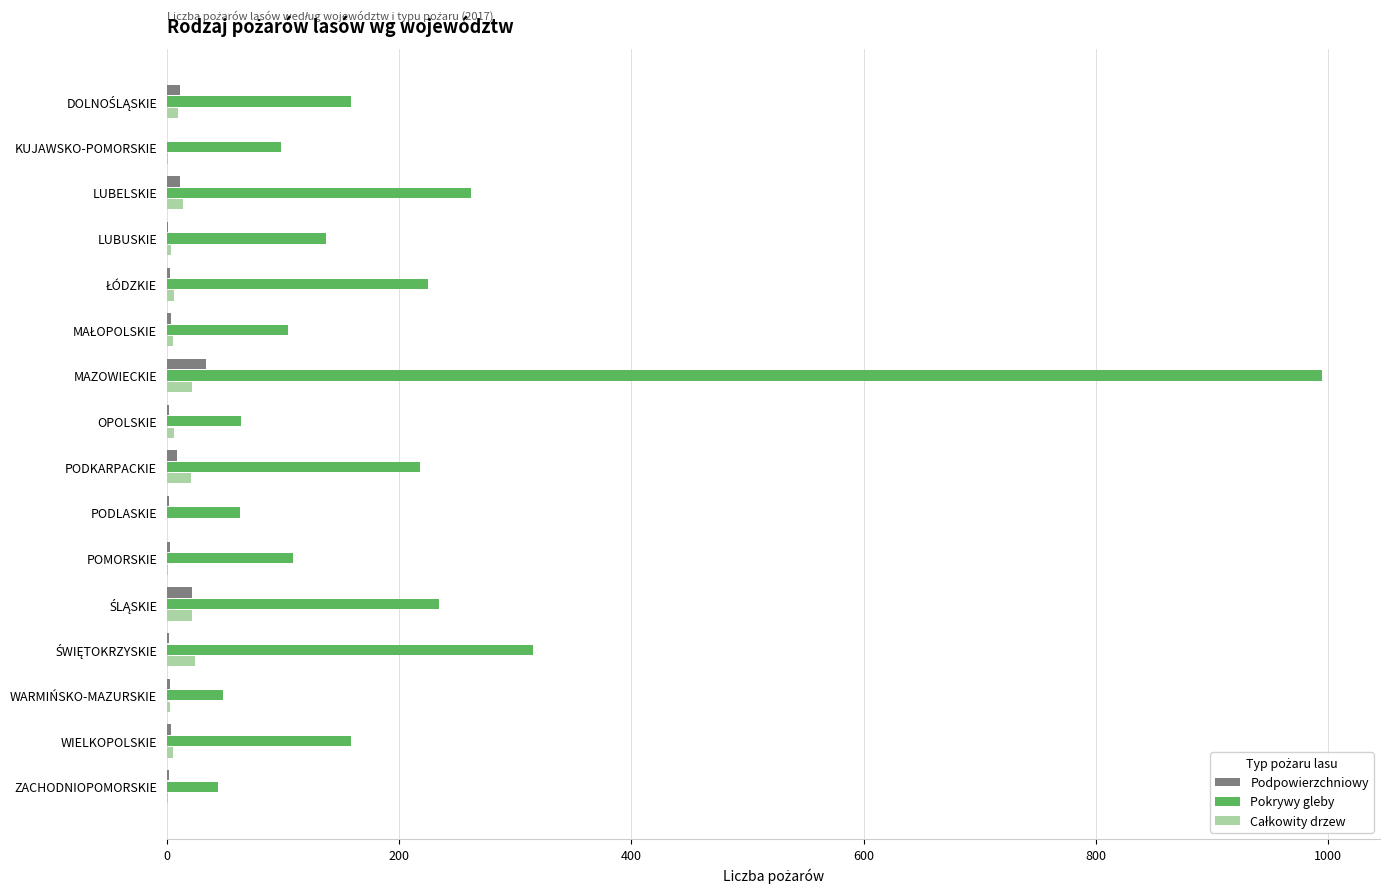

What is the greatest value displayed?

995